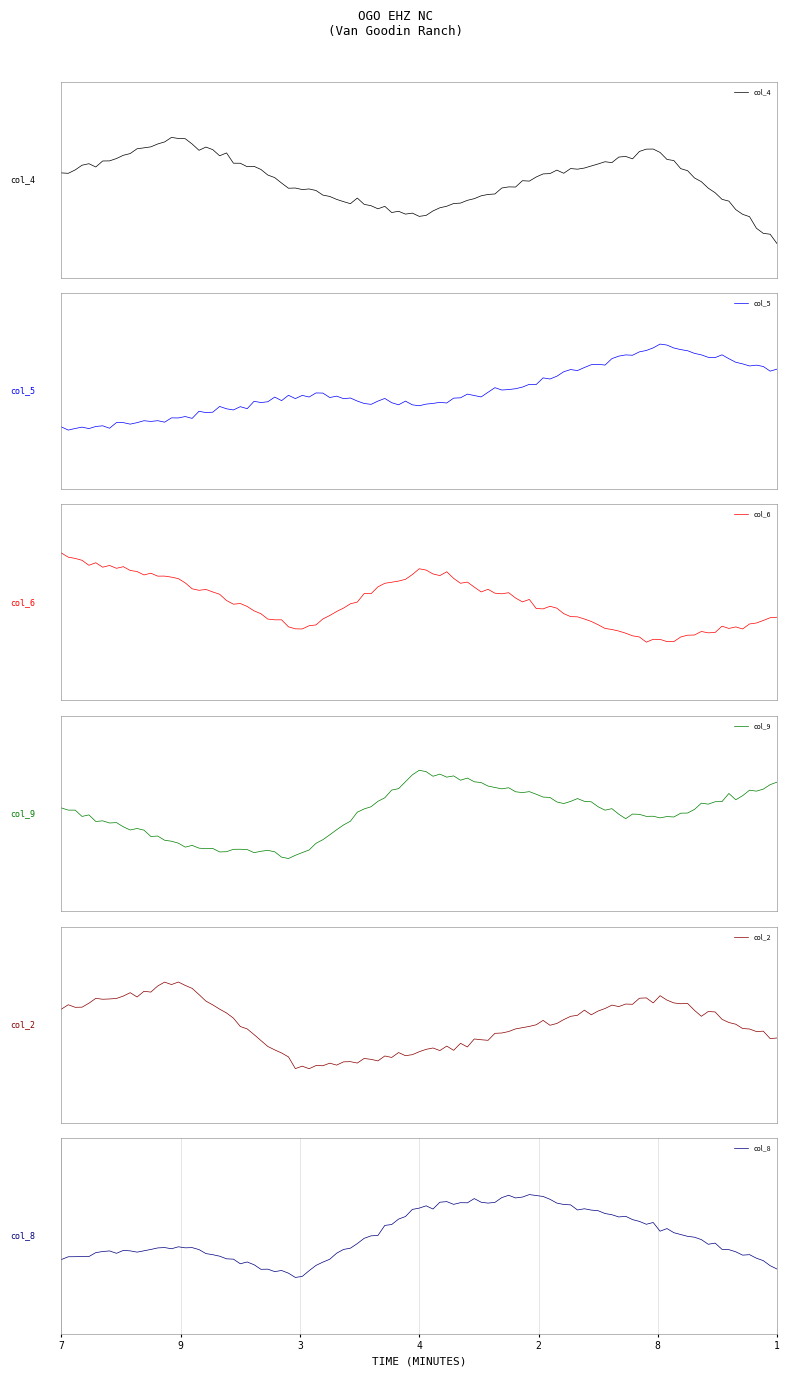

At which category is the sum across all series the highest?

2